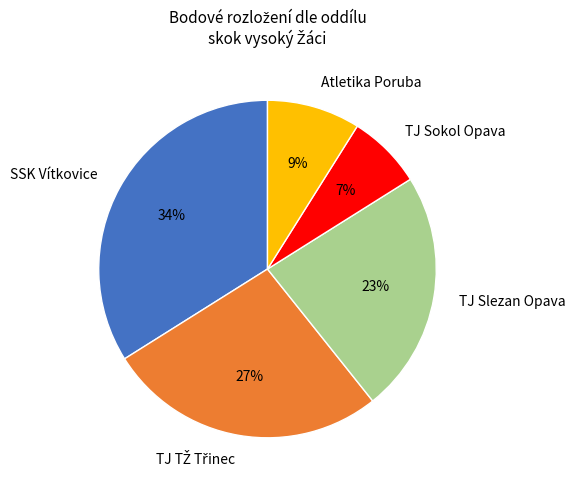

Which category has the biggest portion of the pie?

SSK Vítkovice